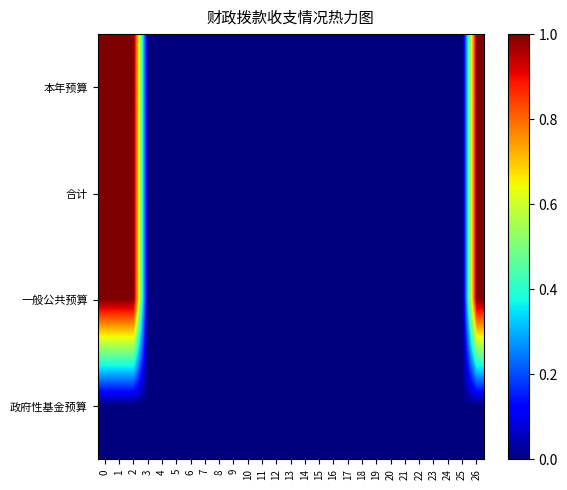

At how many categories does at least one series exceed 0?

4